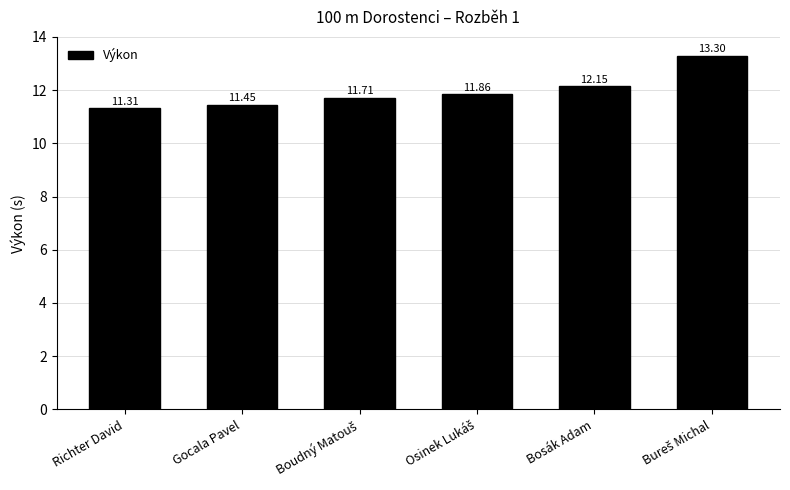

What is the average value?

12.0